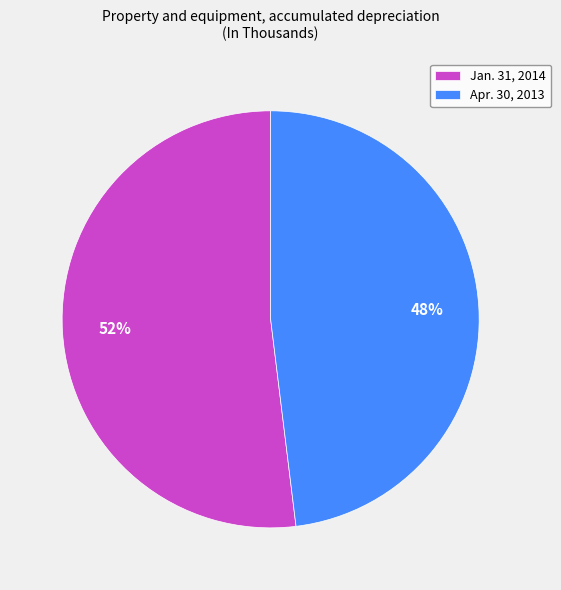

Which category has the smallest portion of the pie?

Apr. 30, 2013